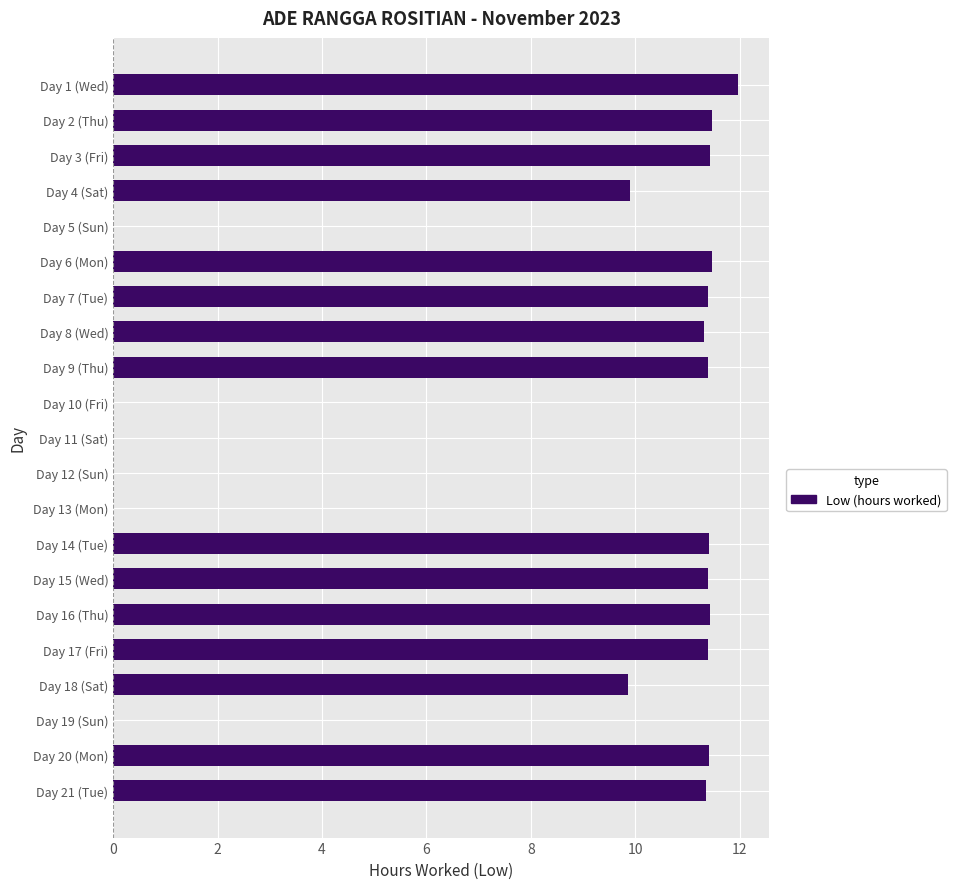

Is it true that the value at Day 2 (Thu) is 11.5?

True